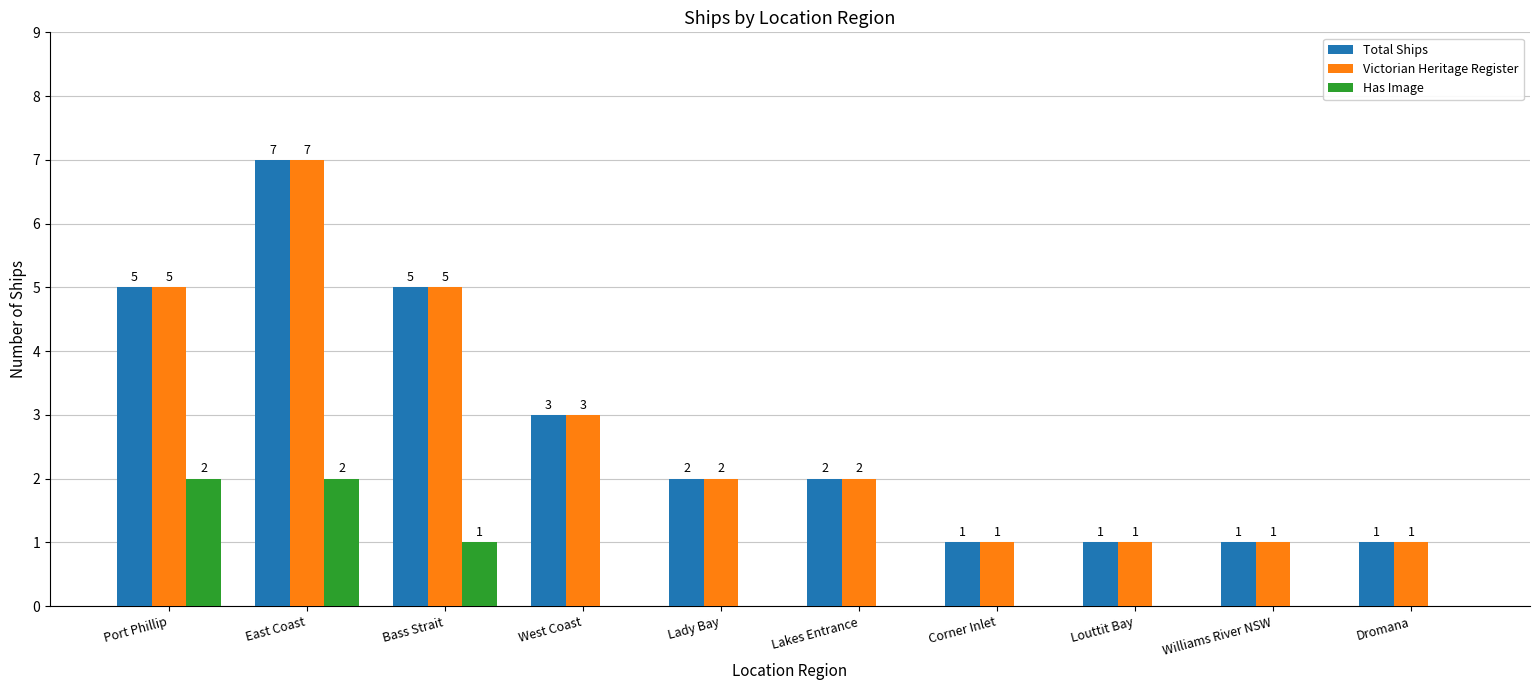

Is the value of Total Ships at Dromana greater than the value of Has Image at Port Phillip?

No